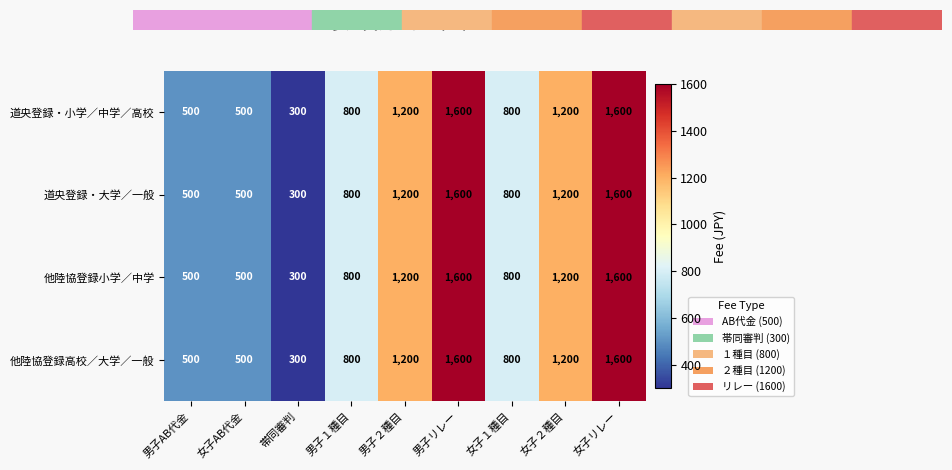

What is the total value across all series at 女子リレー?

6400